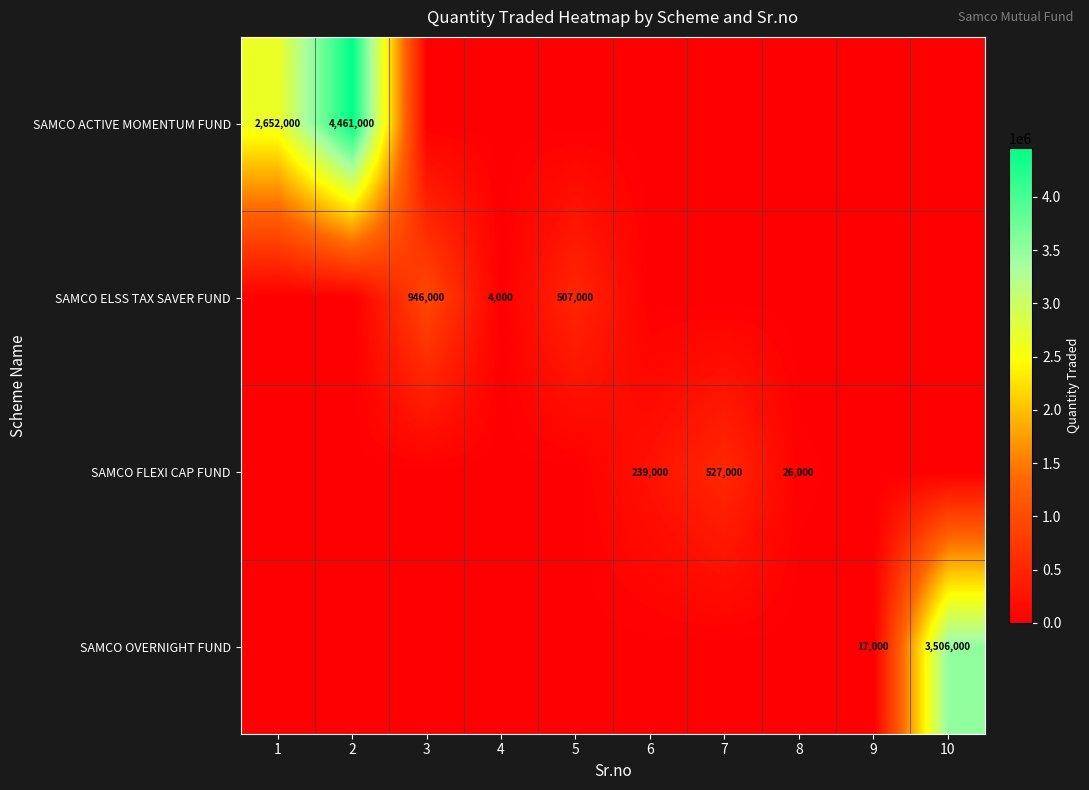

At how many categories does at least one series exceed 1170516?

3